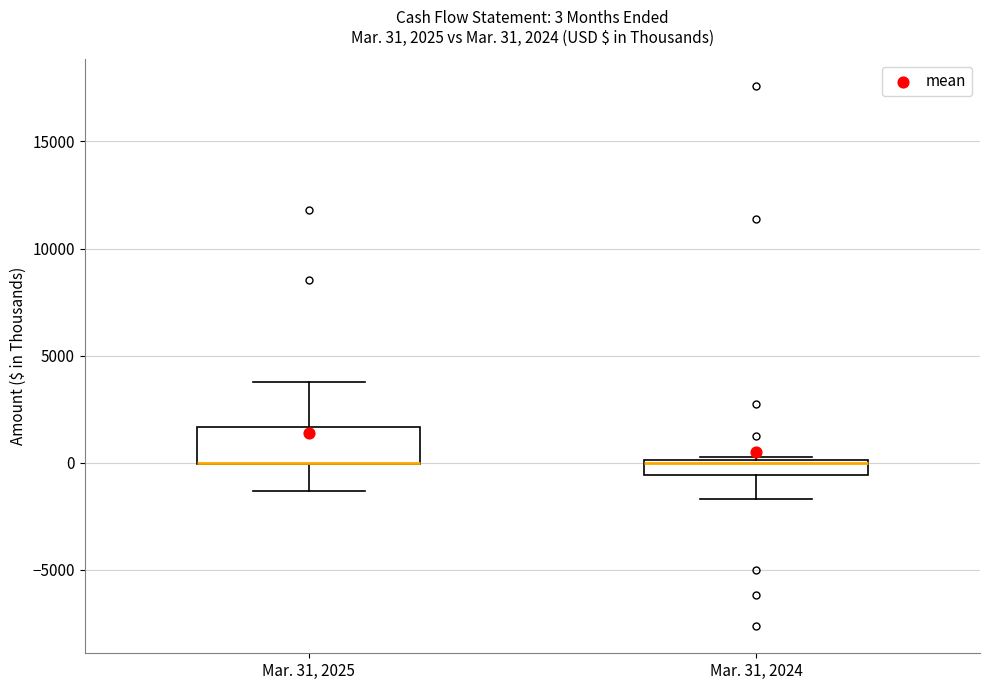

Comparing the boxes themselves (not the whiskers), which one is the tallest?

Mar. 31, 2025